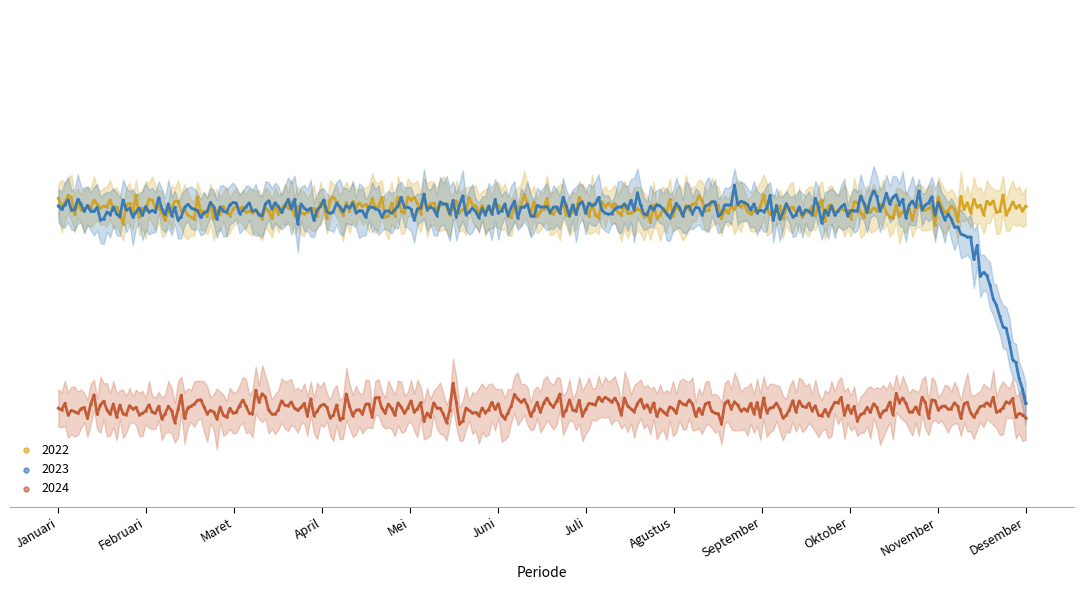

What are all the series names shown in the legend?

2022, 2023, 2024